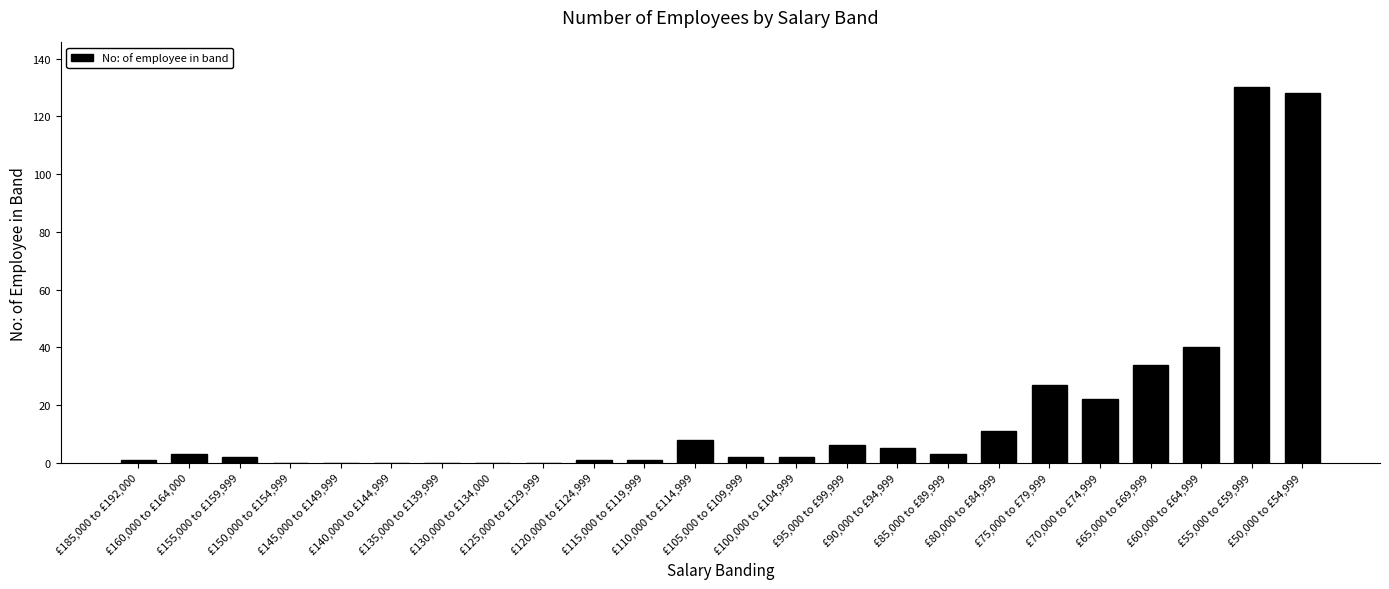

Are the bars grouped side by side (vs. stacked)?

No